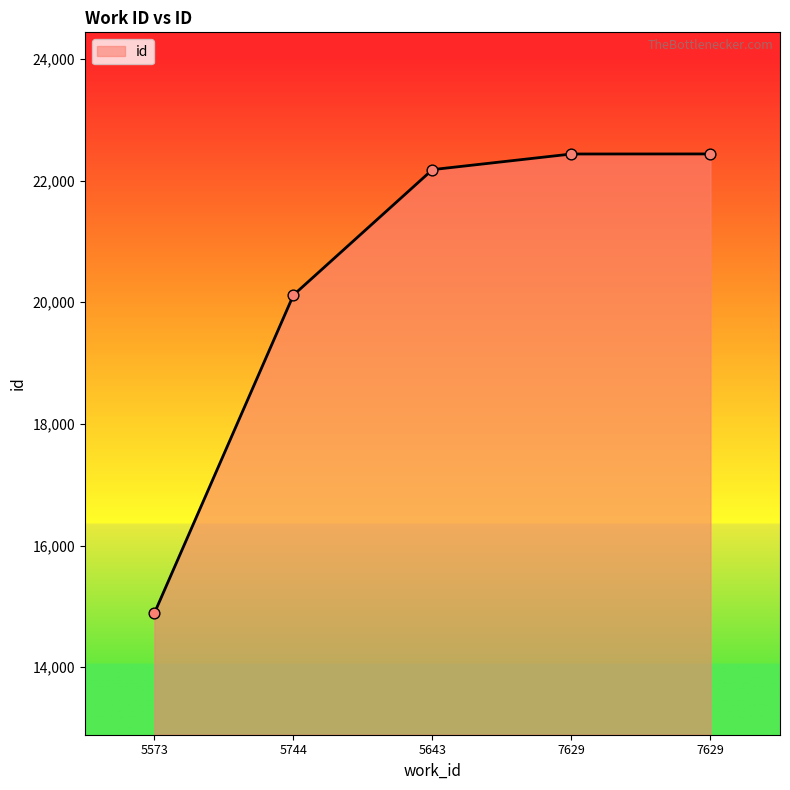

Approximately how many times larger is the value at 7629 compared to 5643?

1.0